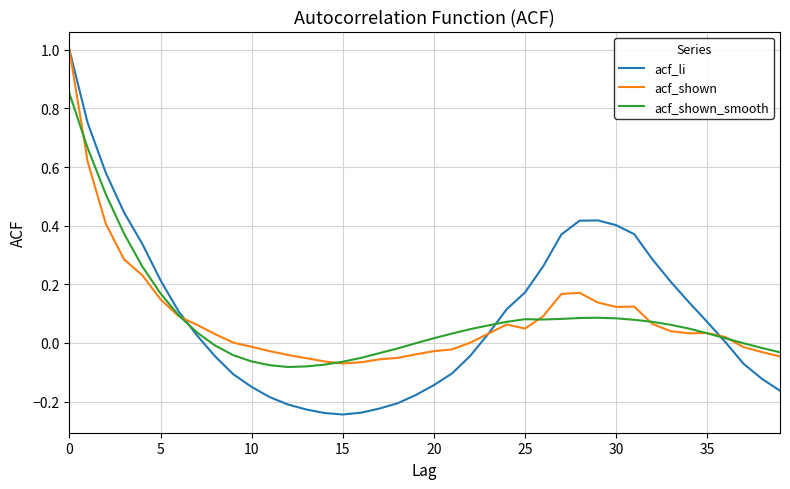

Which series has the widest spread of values?

acf_li